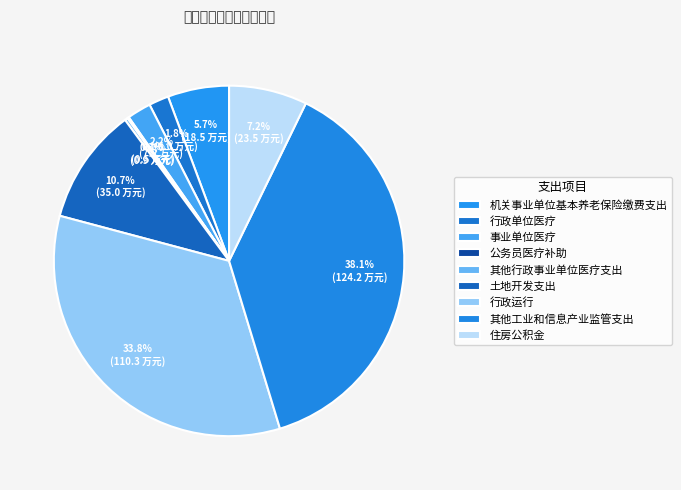

What percentage is the 机关事业单位基本养老保险缴费支出 slice, to the nearest percent?

6%